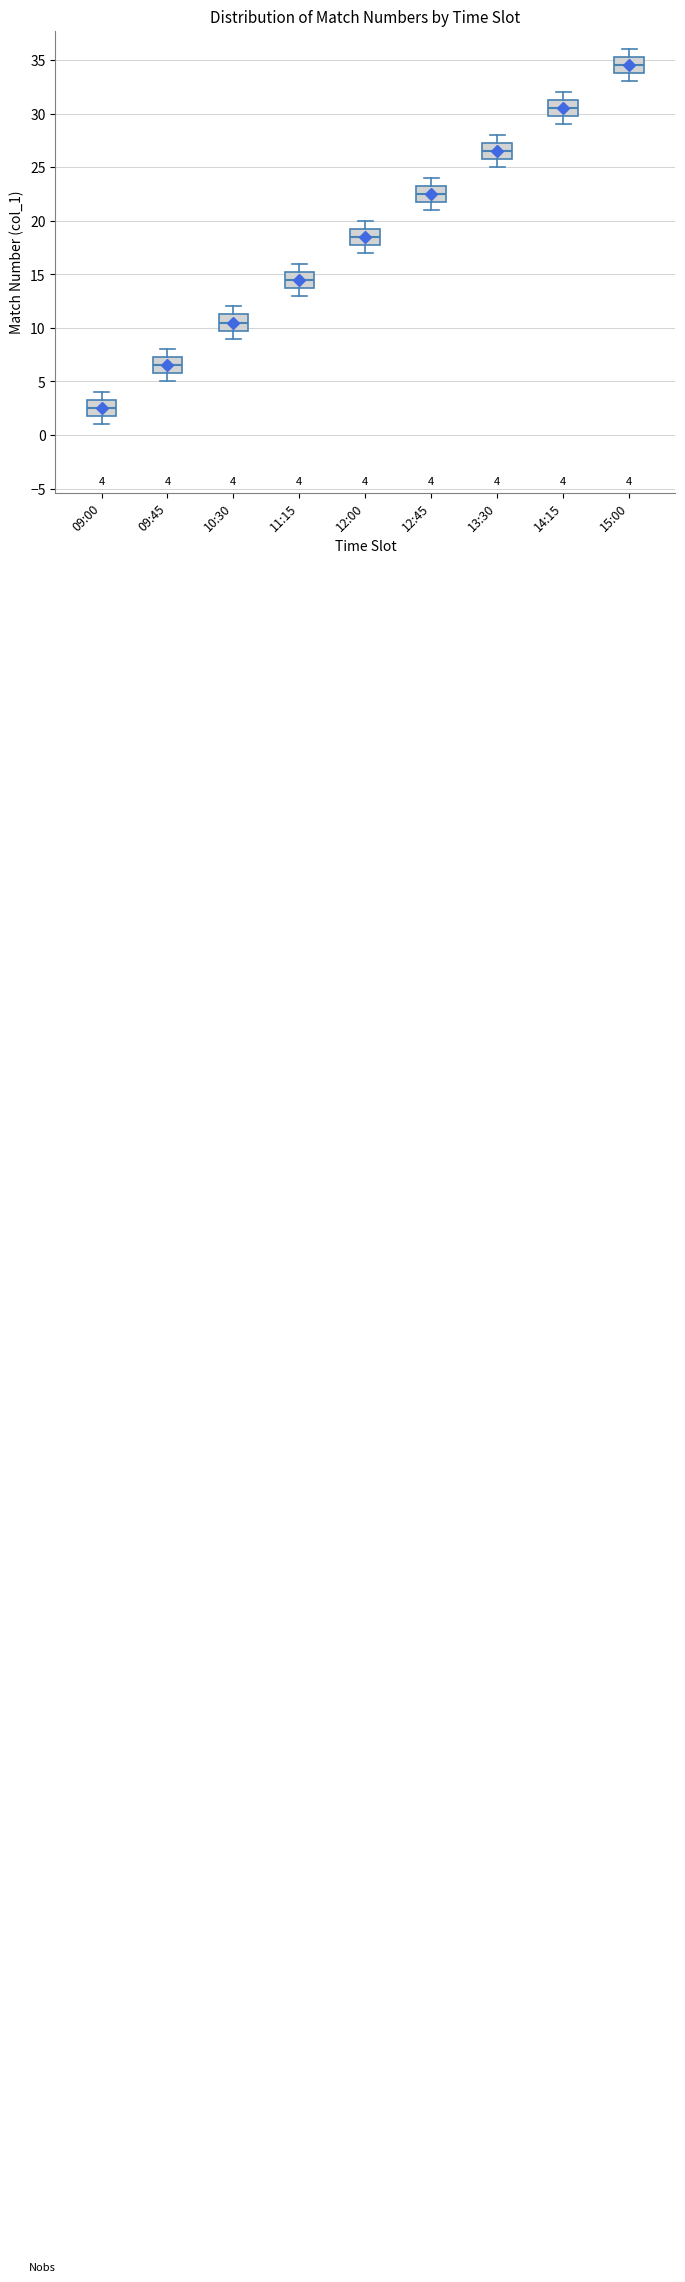

Which box's median line is the highest?

15:00